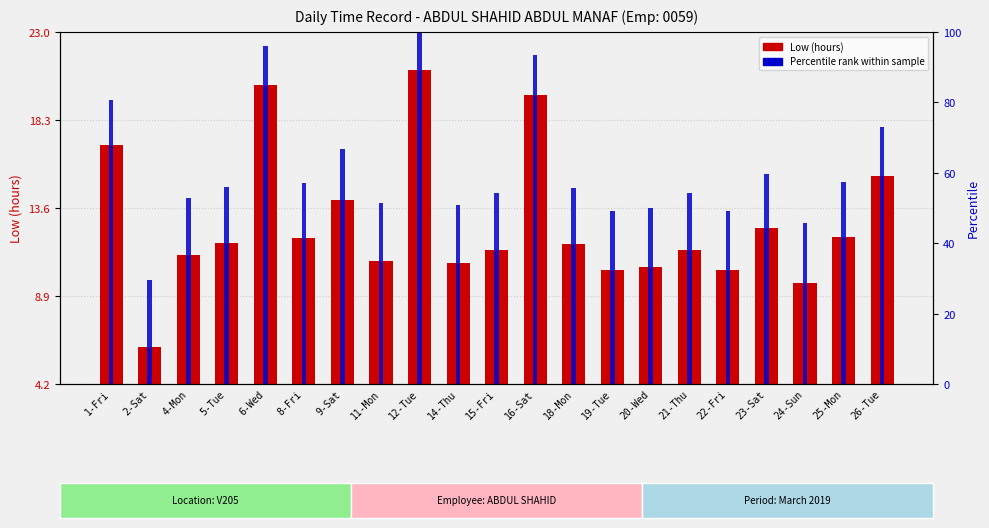

At which label does Low (hours) reach its minimum?

2-Sat